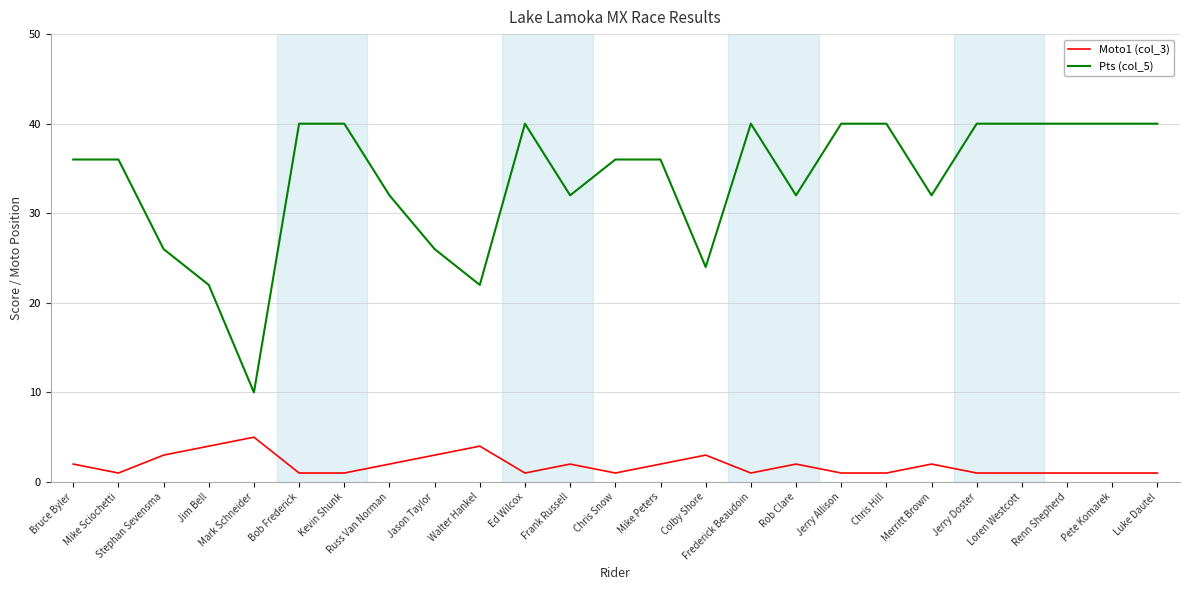

Is it true that Moto1 (col_3) equals 2 at Merritt Brown?

True